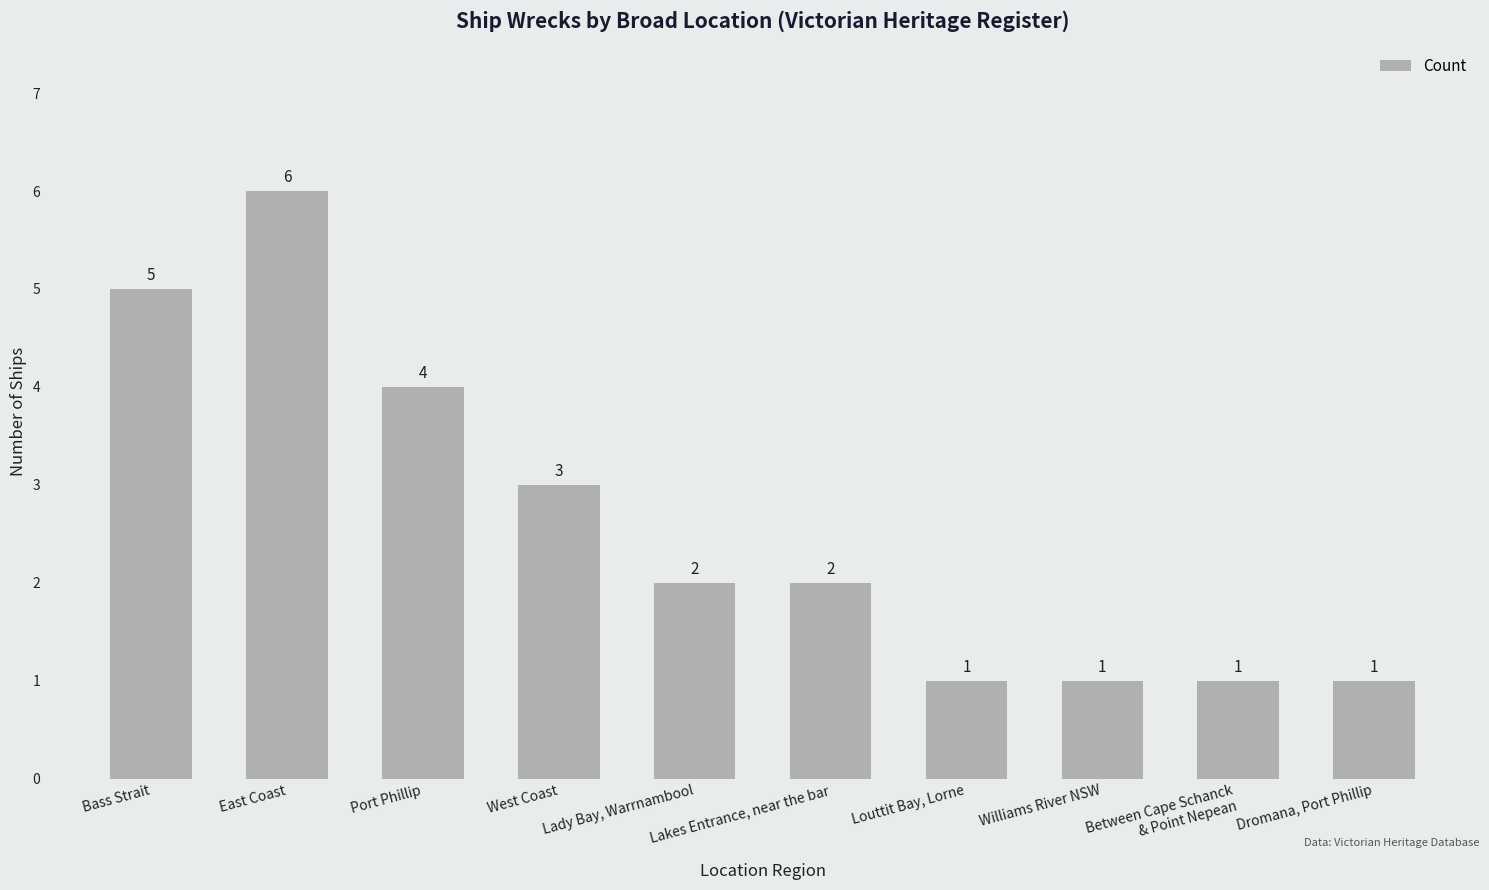

What is the label of the 7th bar from the left?

Louttit Bay, Lorne